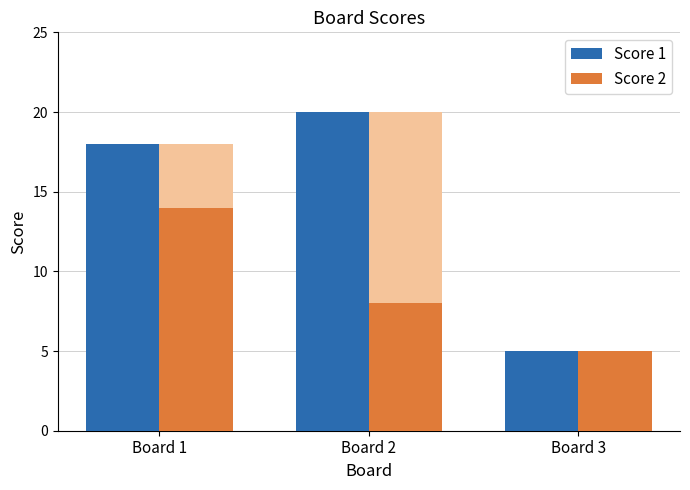

List the labels in order of Score 1 value, smallest first.

Board 3, Board 1, Board 2